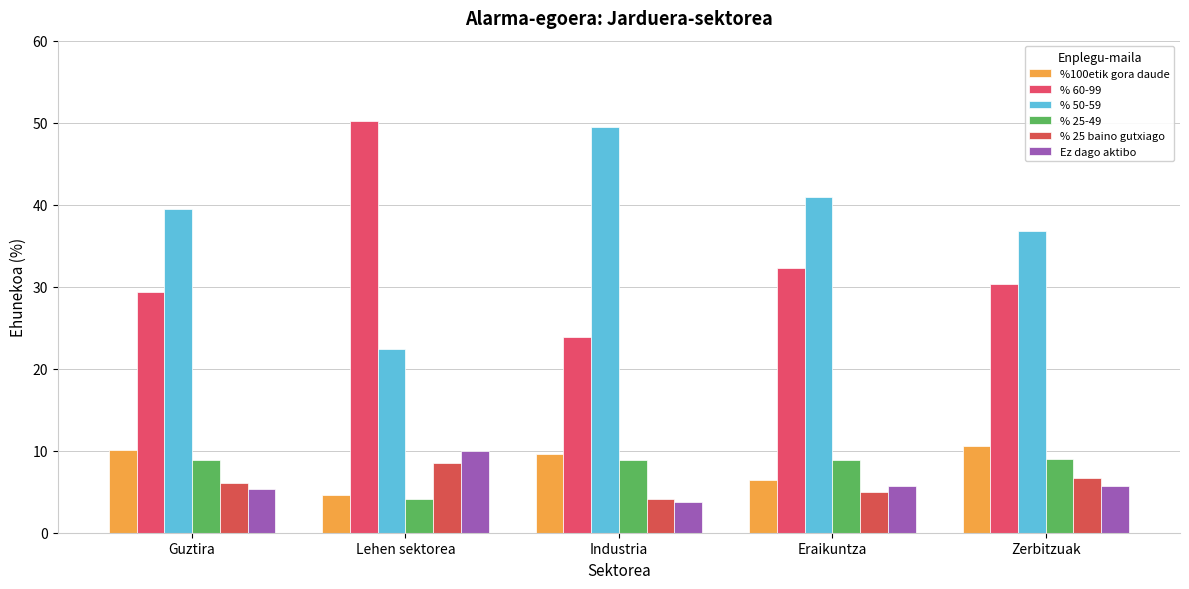

What position from the left is Guztira?

1